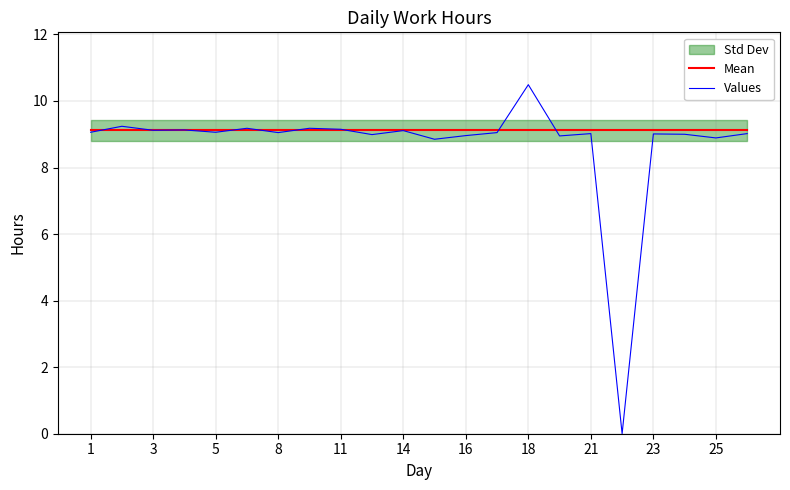

Which series has the largest total across all categories?

Mean